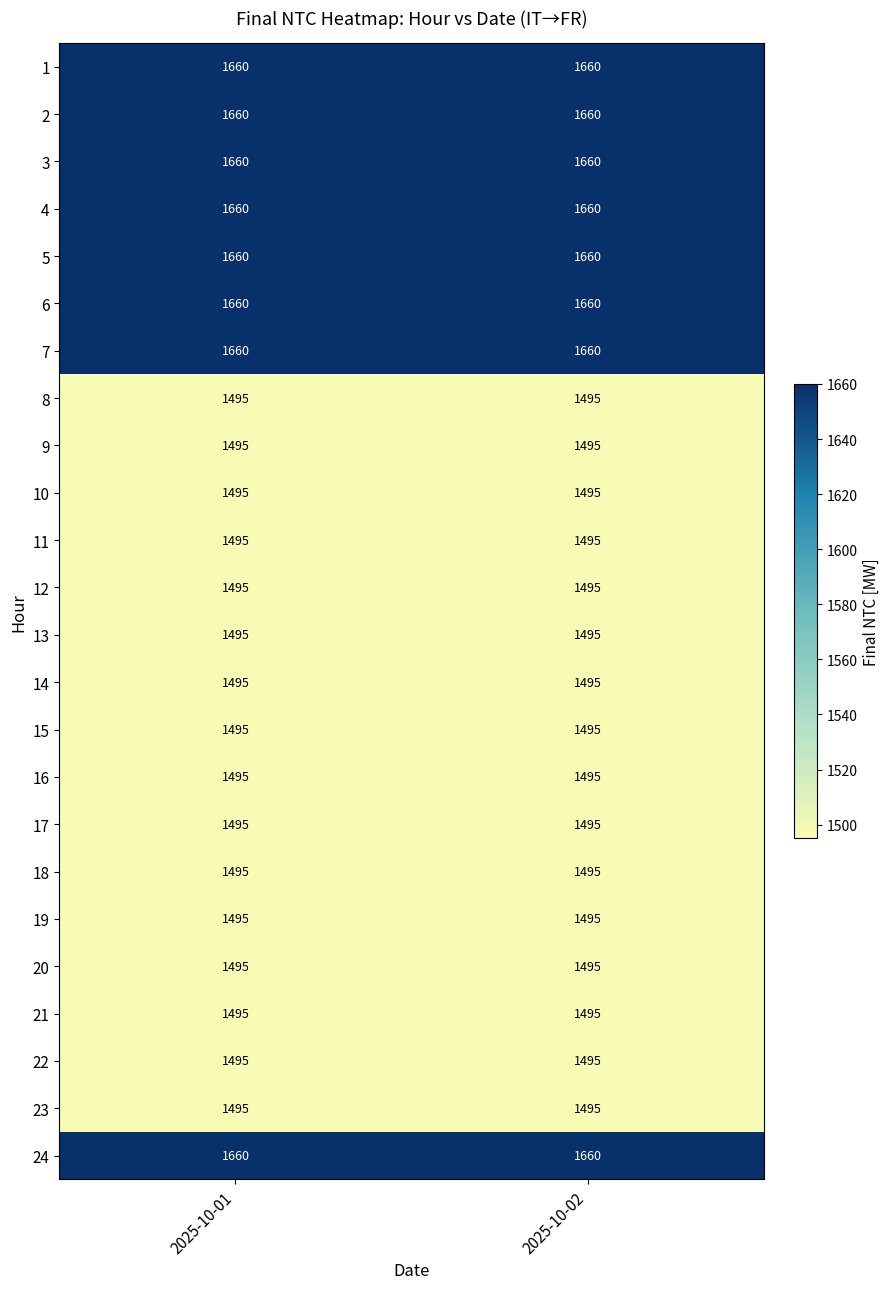

What is the spread (max minus min) of values at 2025-10-02?

165